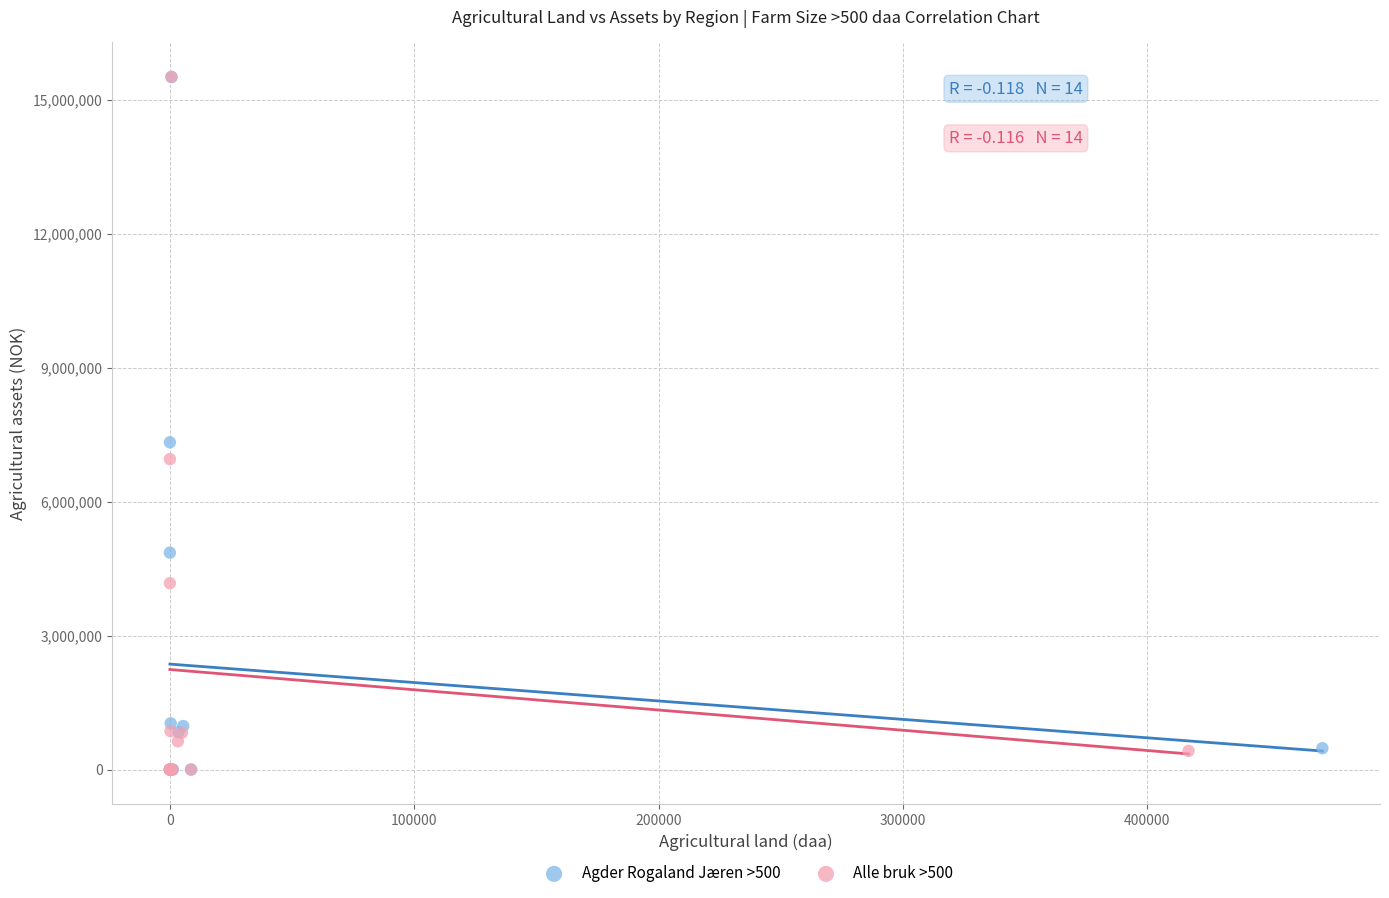

Which series has the largest Y range (max minus min)?

Alle bruk >500